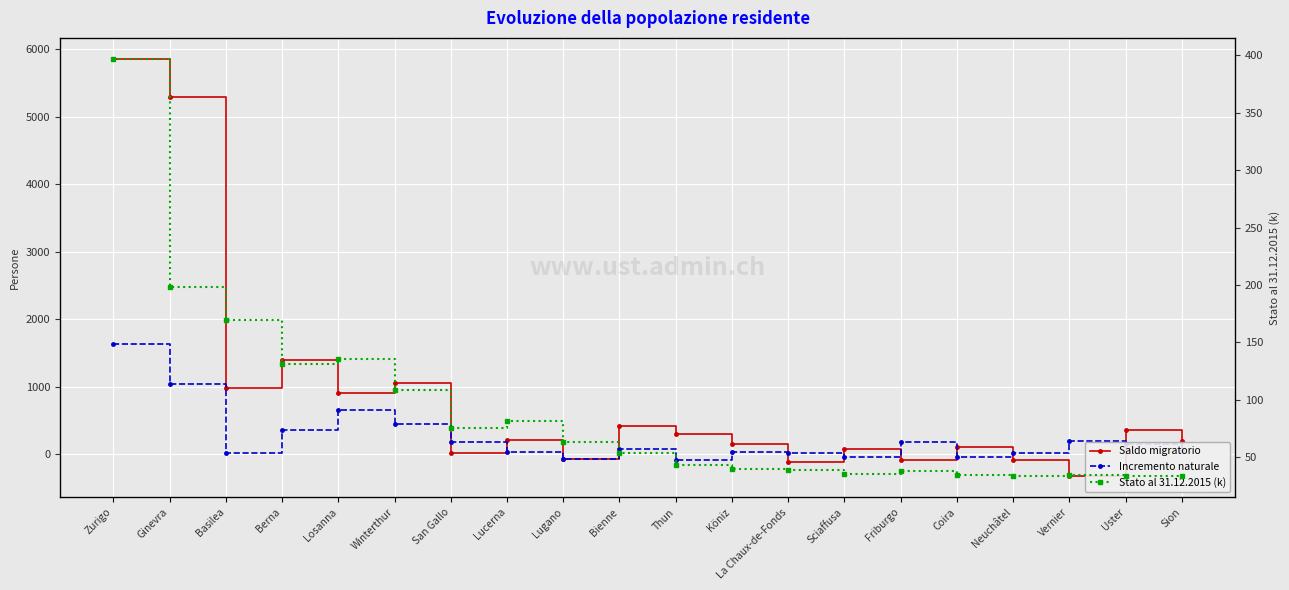

At which category does the chart reach its minimum across all series?

Vernier